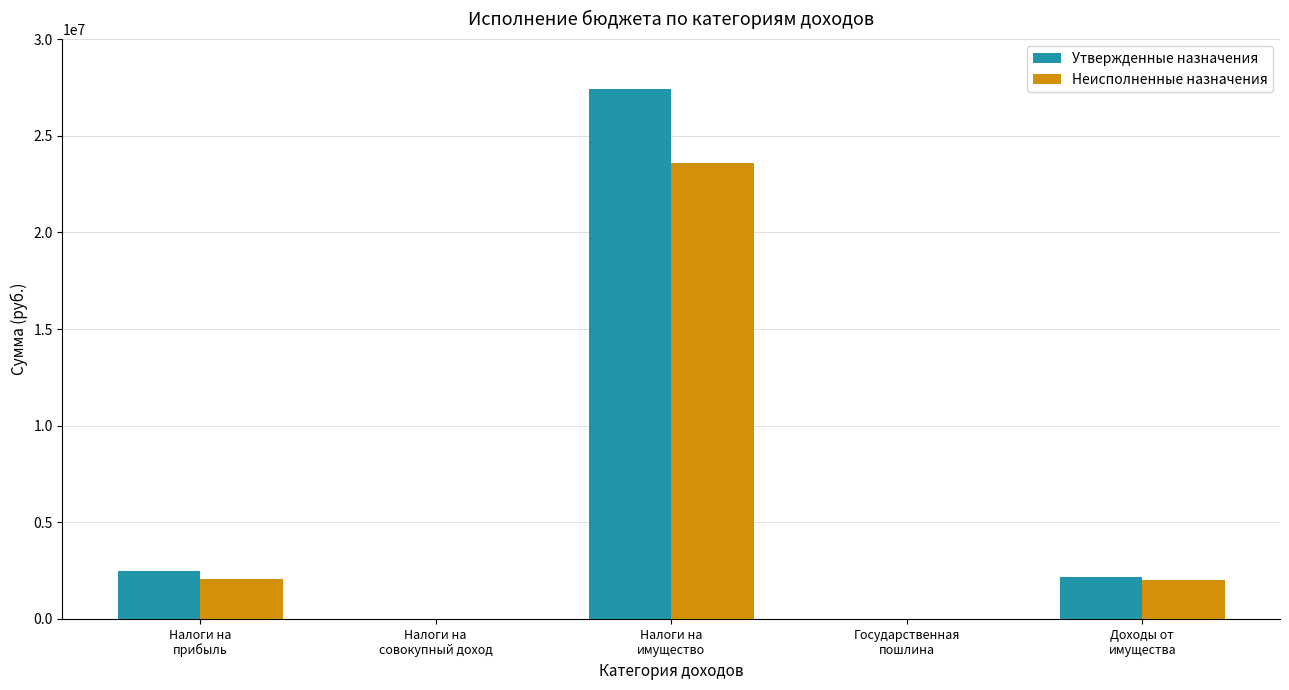

What is the highest value of the Неисполненные назначения series?

23577552.8